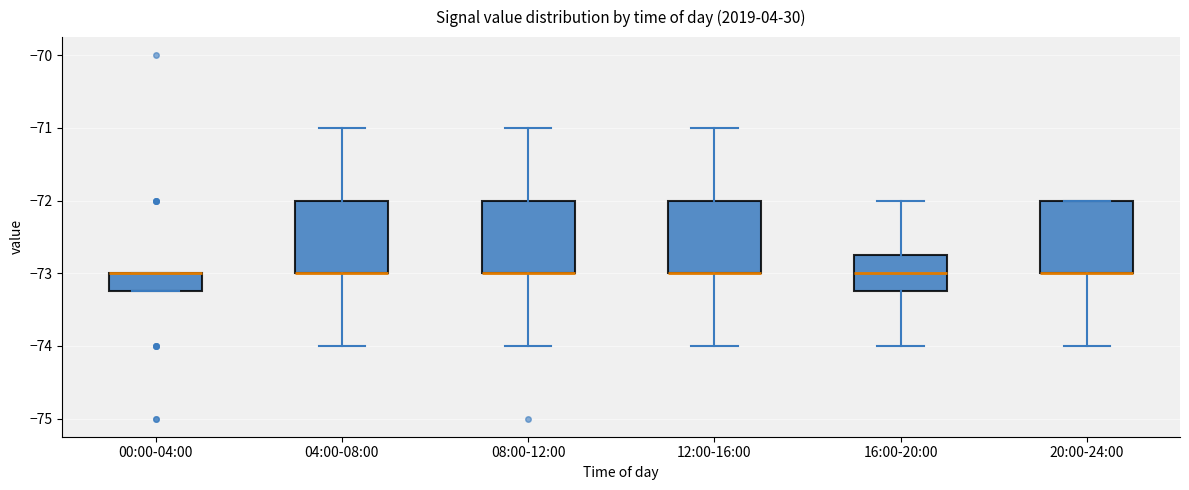

Reading left to right, transcribe this box plot: for each box, give where its median line is, the range the box spans, and where its two whiskers end, as read against the y-axis. The values are not printed on the chart, so give them approximately, as read against the axis.

00:00-04:00: median -73.0 (drawn on the box's upper edge), box -73.2 to -73.0, whiskers -73.2 to -73.0
04:00-08:00: median -73.0 (drawn on the box's lower edge), box -73.0 to -72.0, whiskers -74.0 to -71.0
08:00-12:00: median -73.0 (drawn on the box's lower edge), box -73.0 to -72.0, whiskers -74.0 to -71.0
12:00-16:00: median -73.0 (drawn on the box's lower edge), box -73.0 to -72.0, whiskers -74.0 to -71.0
16:00-20:00: median -73.0, box -73.2 to -72.7, whiskers -74.0 to -72.0
20:00-24:00: median -73.0 (drawn on the box's lower edge), box -73.0 to -72.0, whiskers -74.0 to -72.0